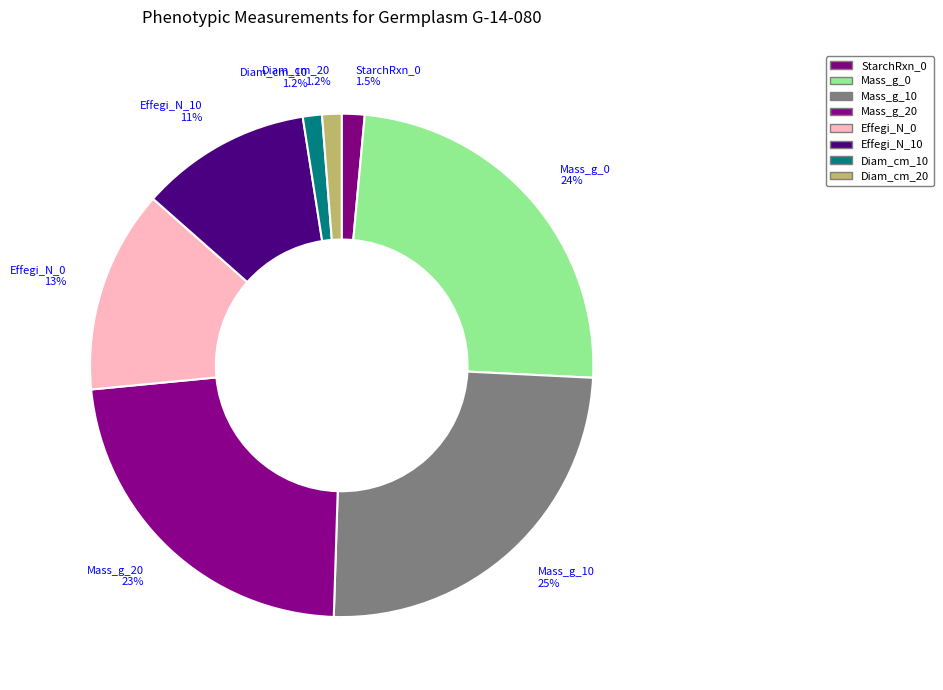

Is there a majority slice in this chart?

No